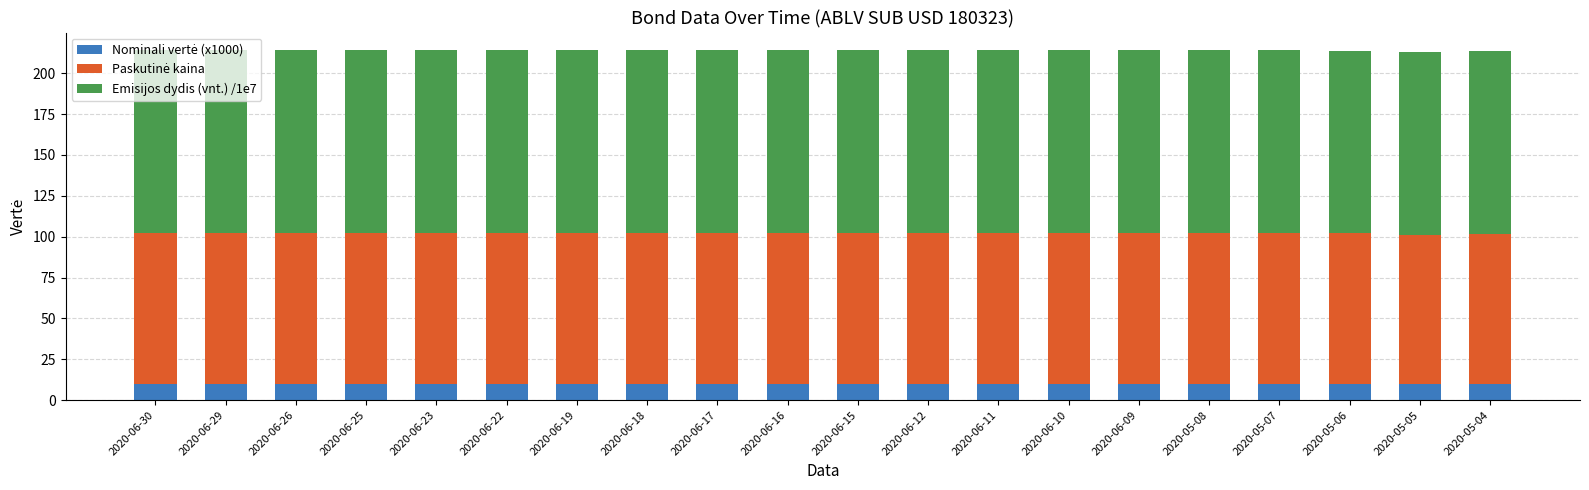

What is the total value across all series at 2020-06-25?

214.2